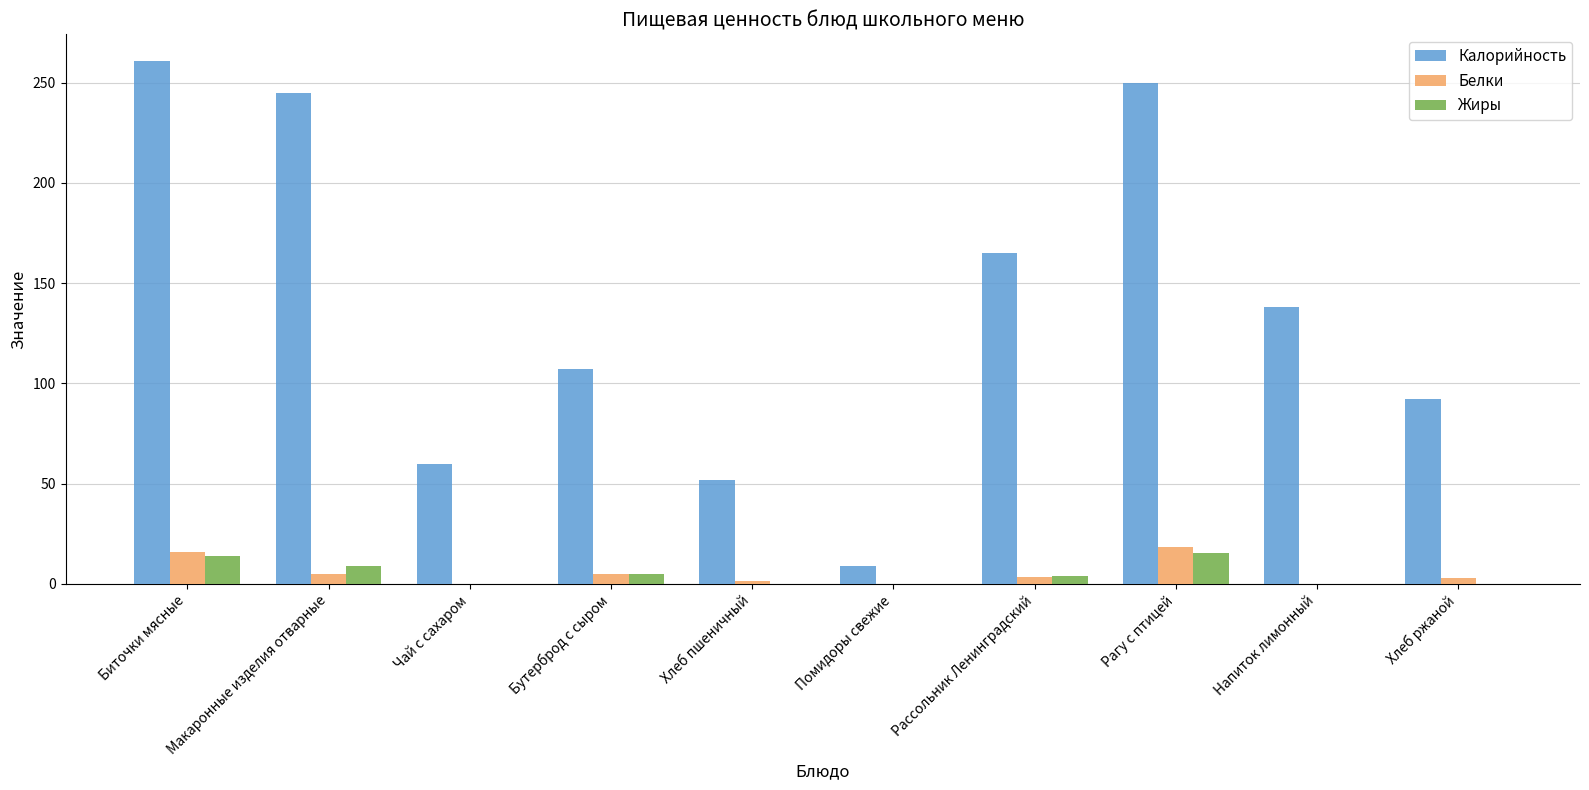

At which category does the chart reach its peak across all series?

Биточки мясные